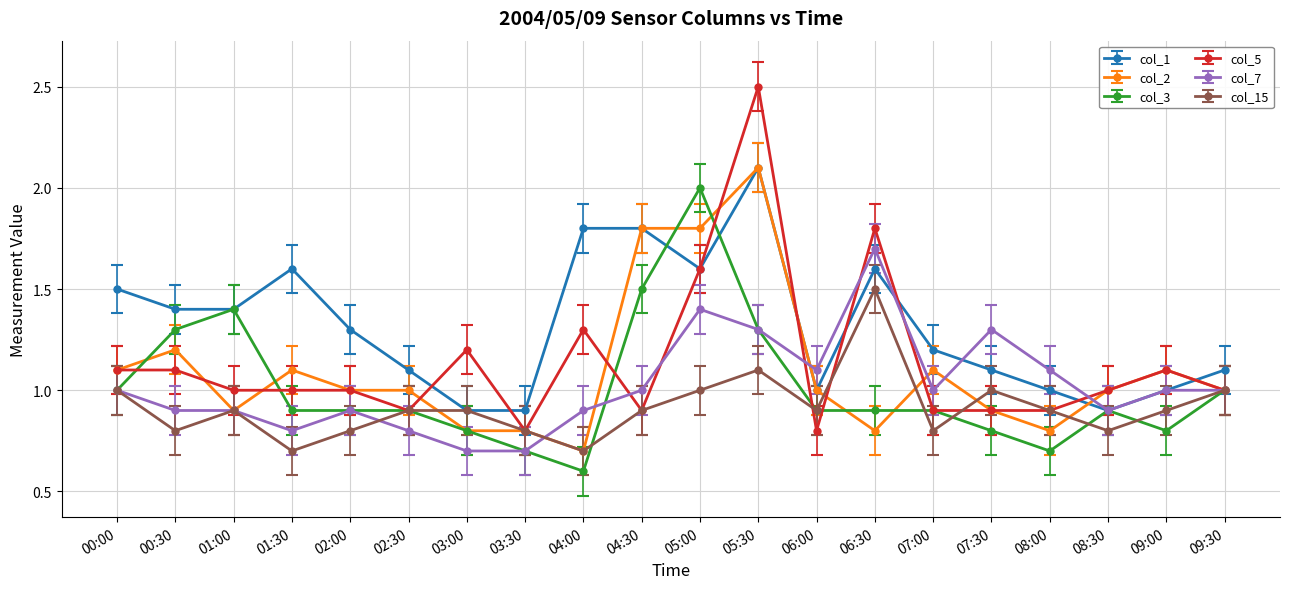

What is the sum of all col_1 values?

26.3